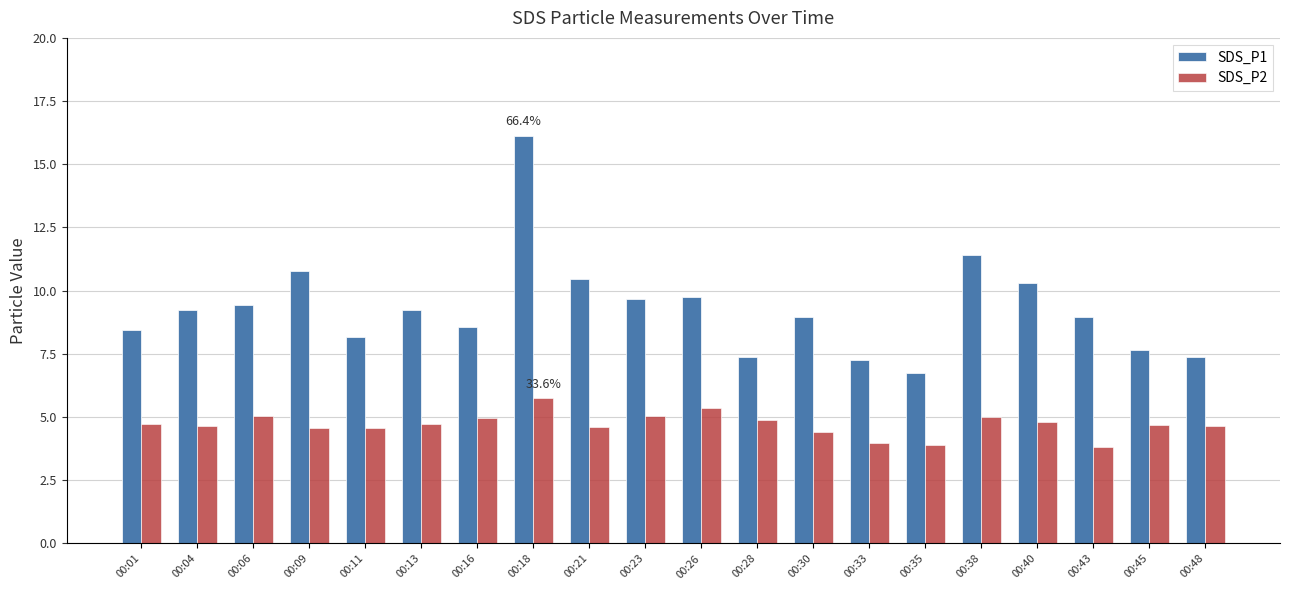

At which label is SDS_P1 closest to 11?

00:09